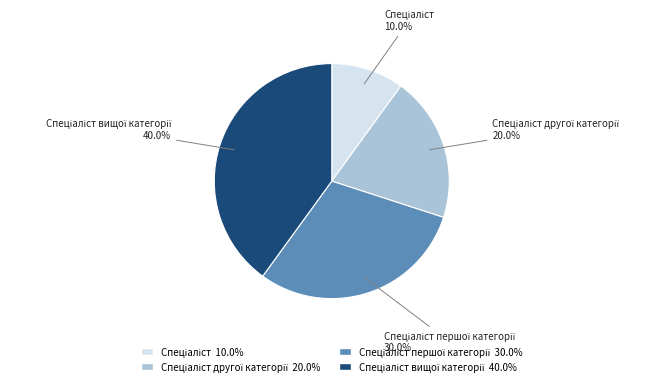

Is there a majority slice in this chart?

No